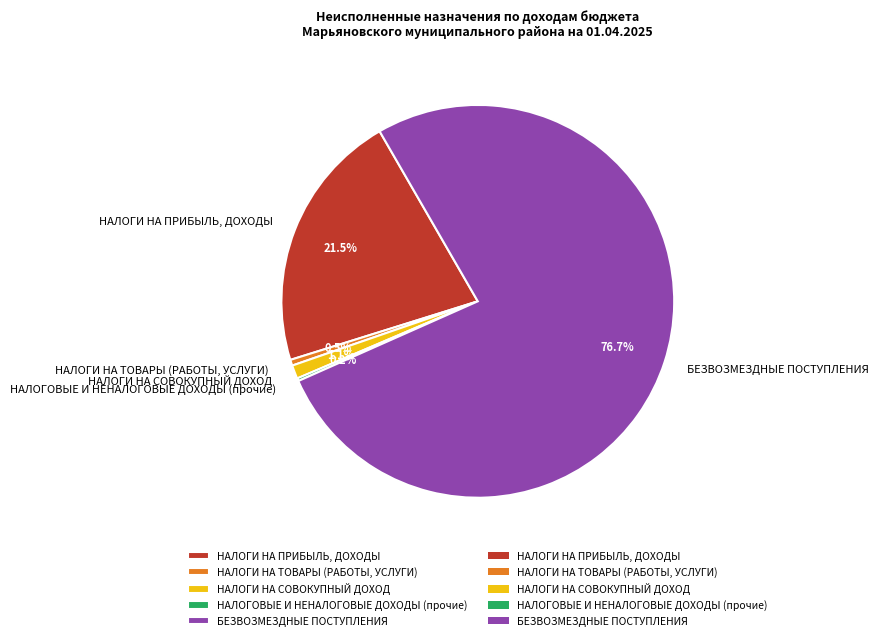

Which slice is the largest?

БЕЗВОЗМЕЗДНЫЕ ПОСТУПЛЕНИЯ